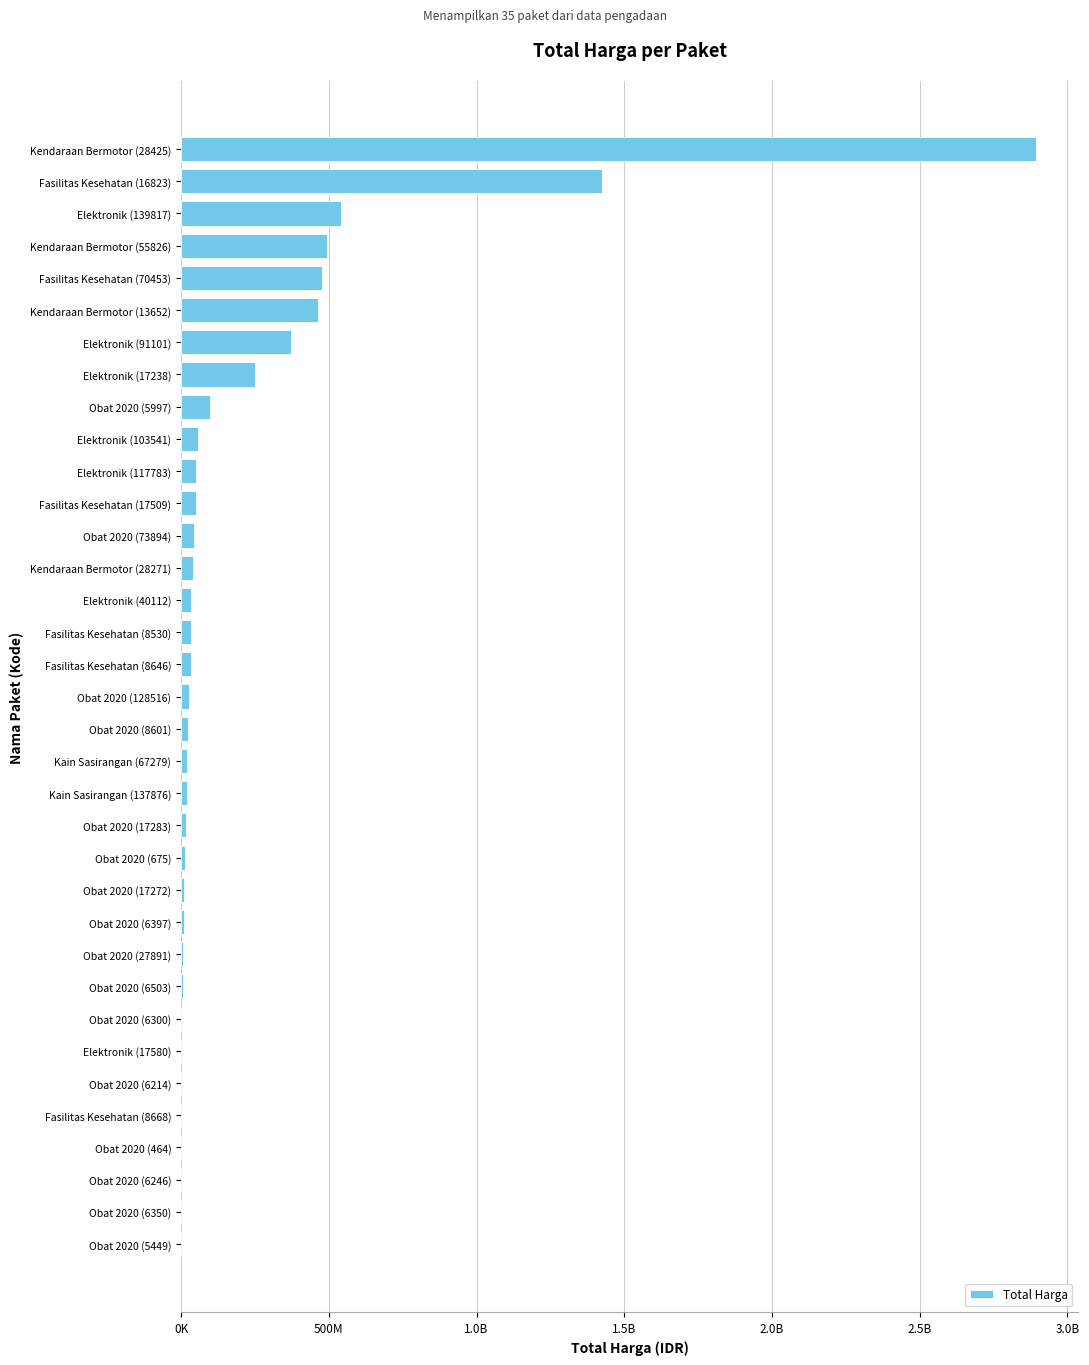

Are the bars grouped side by side (vs. stacked)?

No